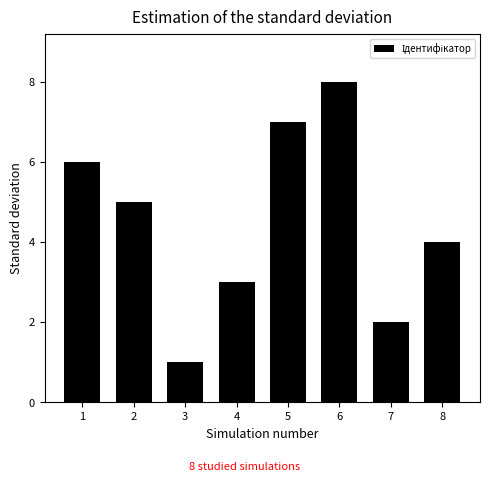

What is the maximum value shown in the chart?

8